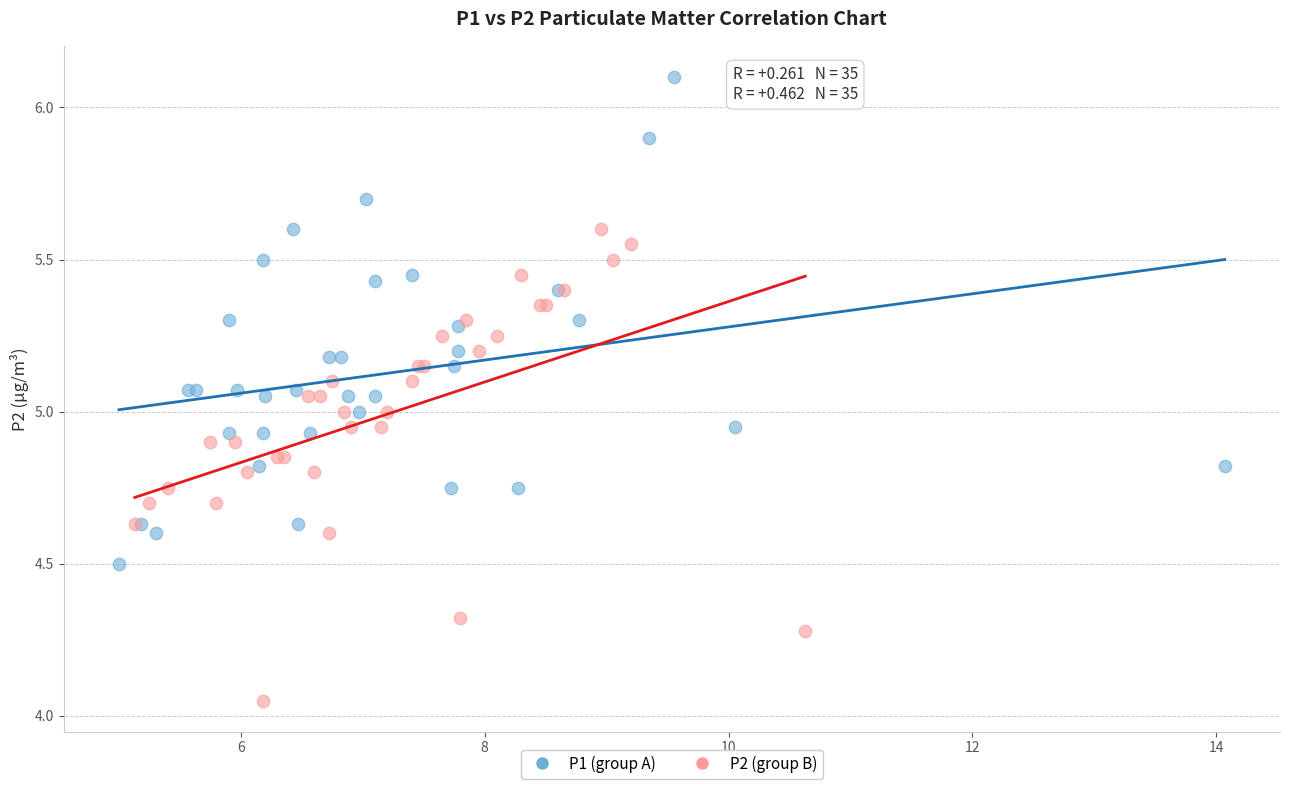

What are all the series names shown in the legend?

P1 (group A), P2 (group B)